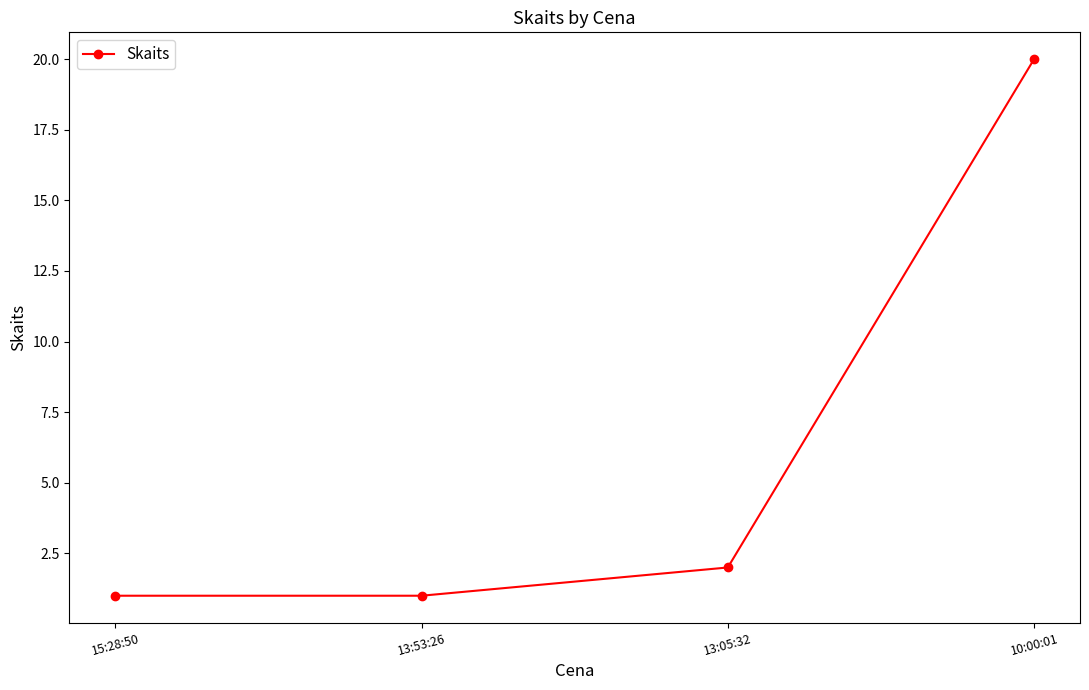

What is the label of the 3rd point from the right?

13:53:26